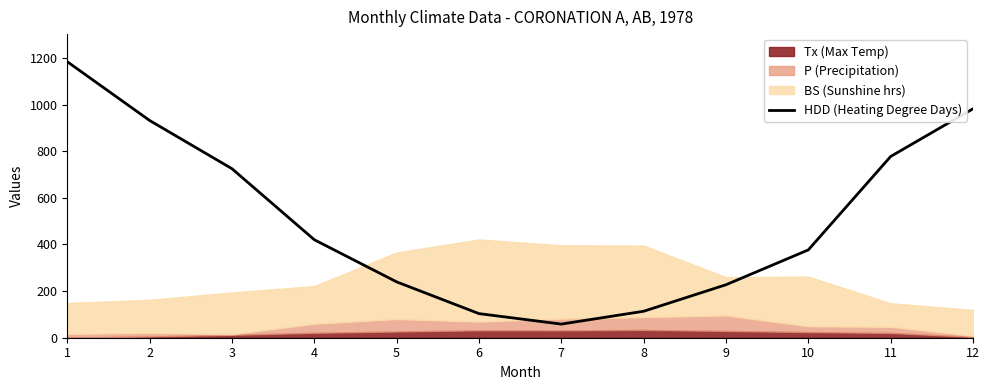

What is the ratio of the value at 10 to the value at 2?

0.4